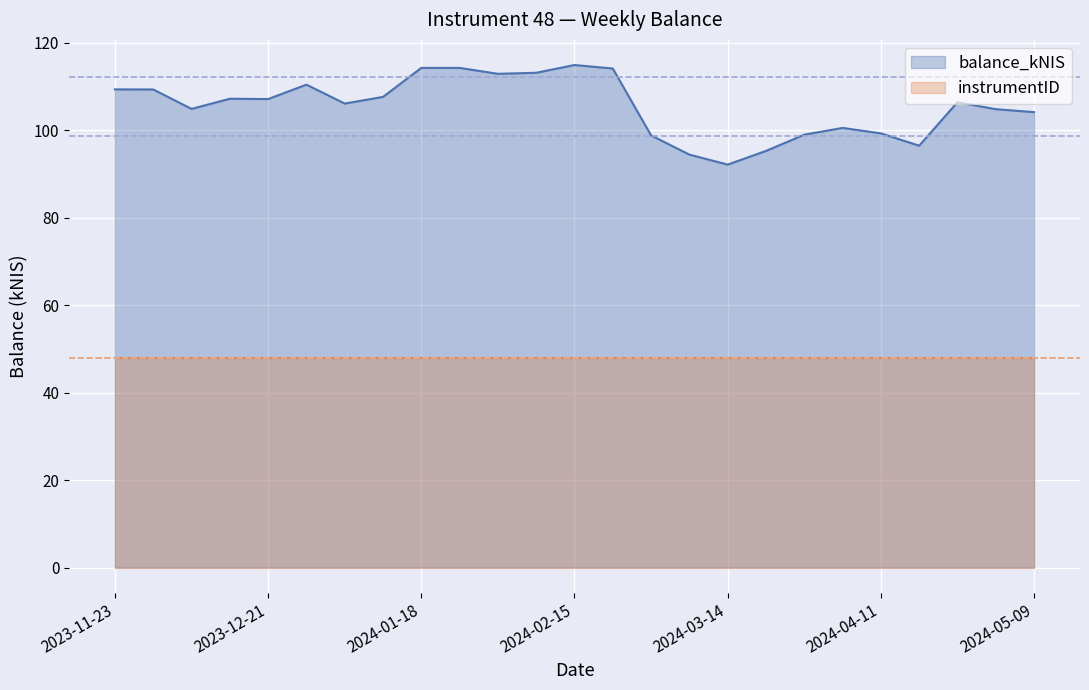

Rank the categories by value from lowest to highest.

2024-03-14, 2024-03-07, 2024-03-21, 2024-04-18, 2024-02-29, 2024-03-28, 2024-04-11, 2024-04-04, 2024-05-09, 2024-05-02, 2023-12-07, 2024-01-04, 2024-04-25, 2023-12-21, 2023-12-14, 2024-01-11, 2023-11-30, 2023-11-23, 2023-12-28, 2024-02-01, 2024-02-08, 2024-02-22, 2024-01-18, 2024-01-25, 2024-02-15